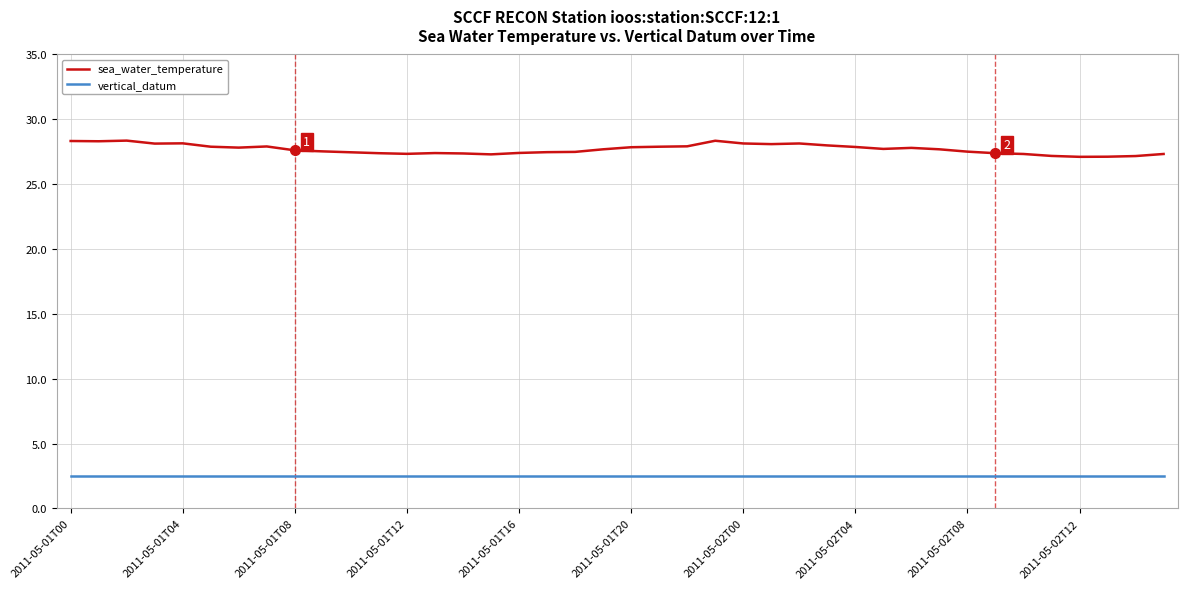

Rank the series by their maximum value, from lowest to highest.

vertical_datum, sea_water_temperature